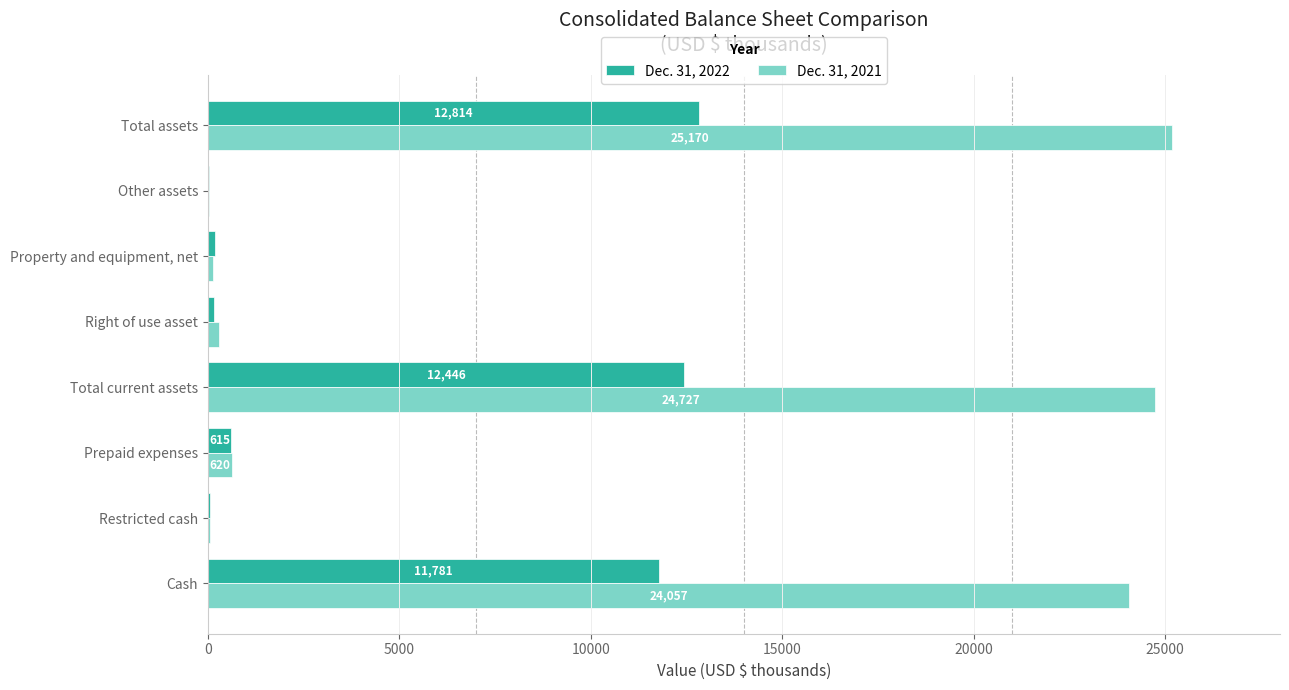

What is the sum of the Dec. 31, 2022 values at Total assets and Restricted cash?

12864